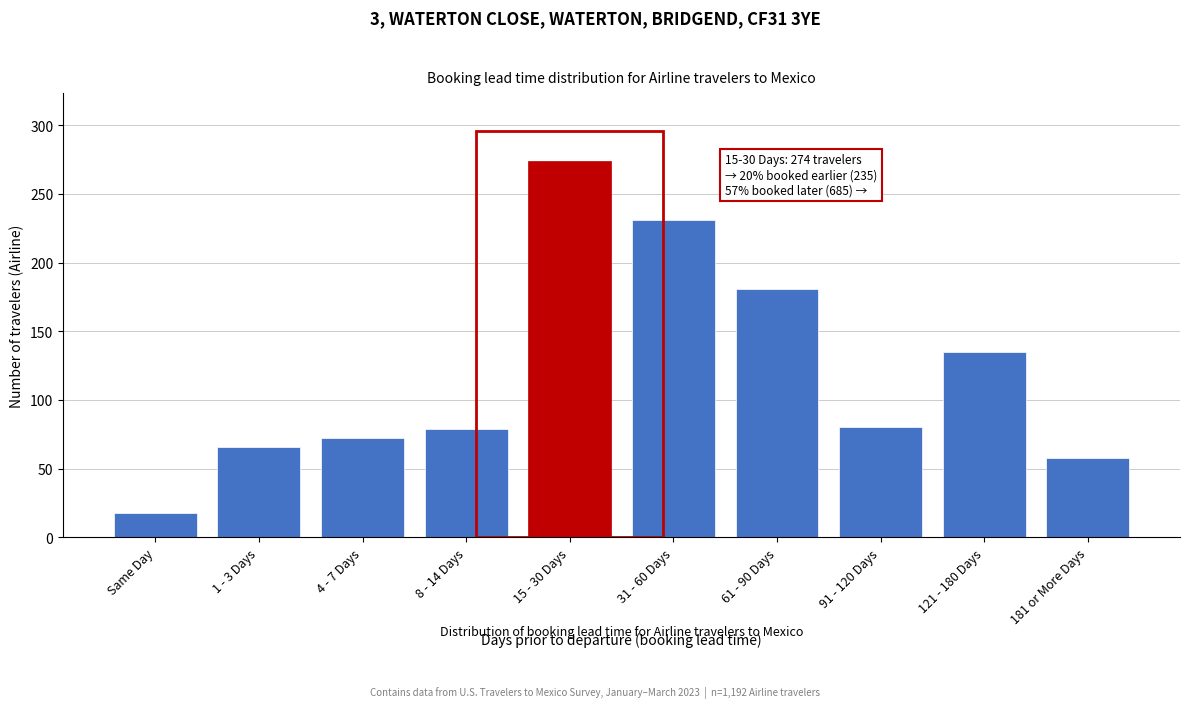

What is the difference between the values at 1 - 3 Days and 91 - 120 Days?

14